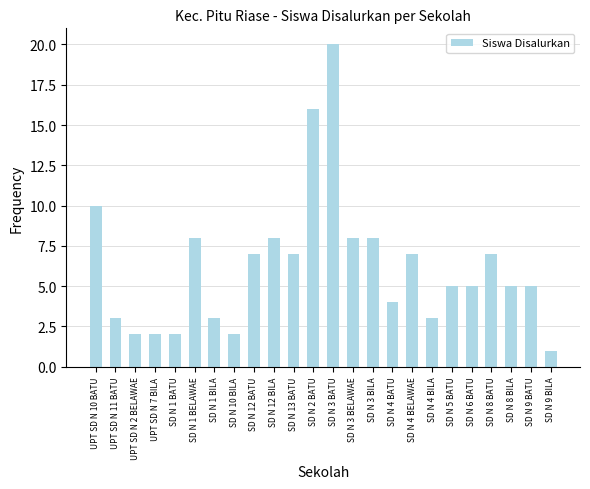

Where is the data nearest to the value 10?

UPT SD N 10 BATU